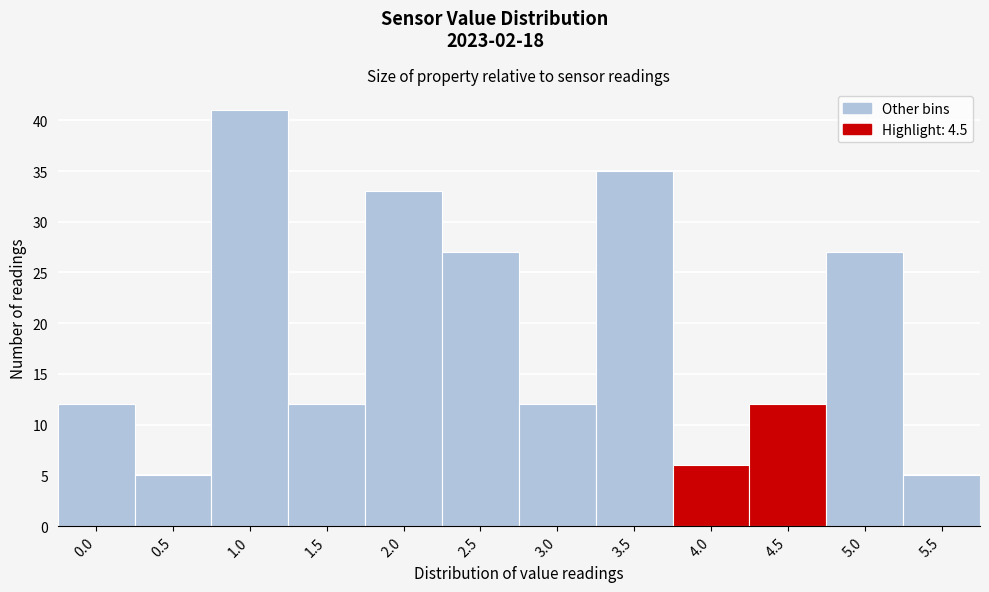

Reading left to right, transcribe all the data shown in this chart.

12	5	41	12	33	27	12	35	6	12	27	5